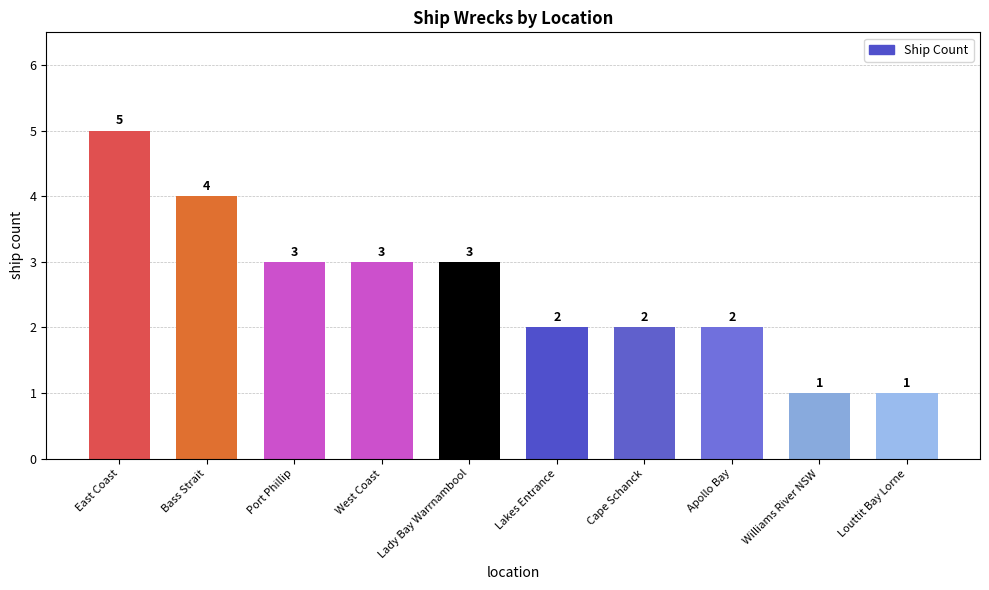

The value at West Coast is 2. True or false?

False